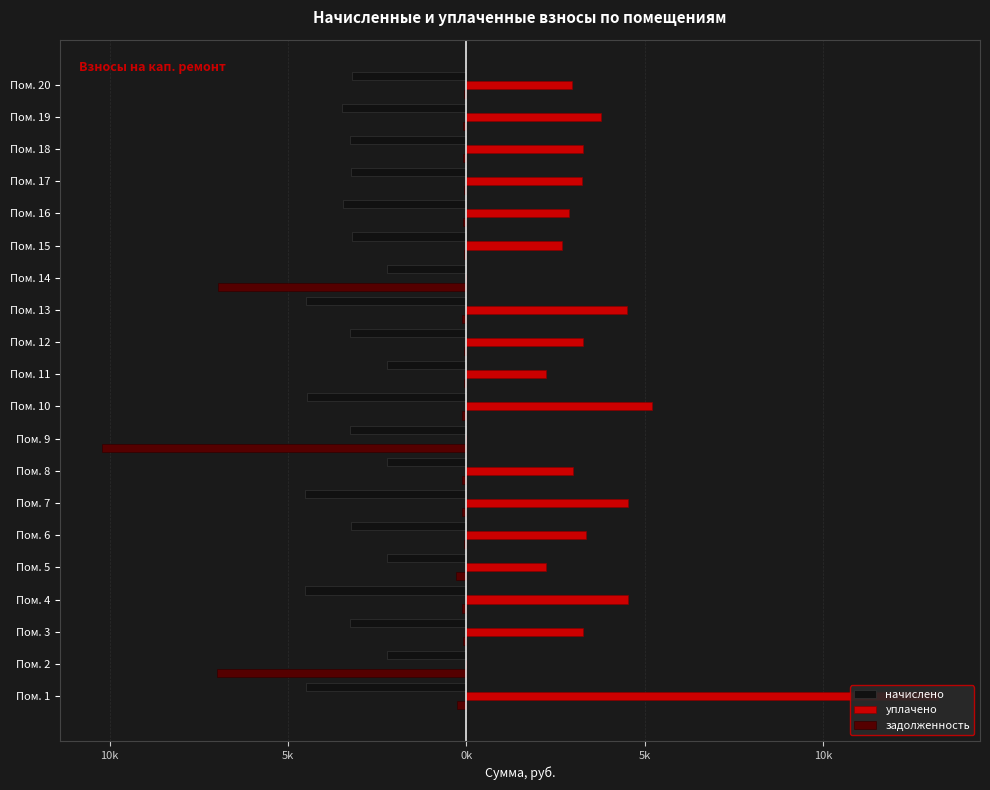

Reading left to right, what are all the values shown in this chart?

начислено: -4508.8	-2236.2	-3270.5	-4523.4	-2228.9	-3241.4	-4523.4	-2228.9	-3263.3	-4457.8	-2221.7	-3256.0	-4508.8	-2221.7	-3219.5	-3460.0	-3226.8	-3263.3	-3481.8	-3219.5
уплачено: 13221.4	0.0	3270.5	4523.4	2233.4	3348.6	4523.4	2998.4	0.0	5204.3	2221.7	3256.0	4508.8	0.0	2684.2	2883.3	3226.8	3263.3	3771.9	2951.2
задолженность: -252.1	-6997.4	-81.8	-113.1	-281.0	-81.0	-113.1	-137.4	-10211.3	-112.2	-55.5	-81.4	-112.7	-6952.0	-80.5	-86.5	-80.7	-81.6	-87.0	-80.5